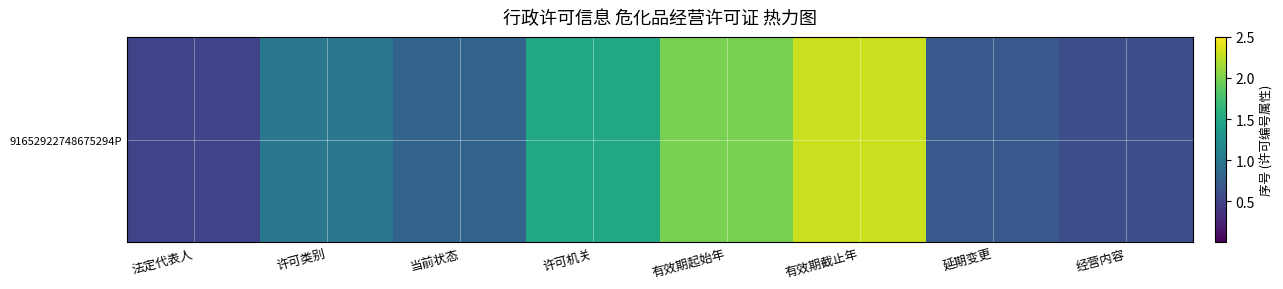

The value at 当前状态 is 0.8. True or false?

True